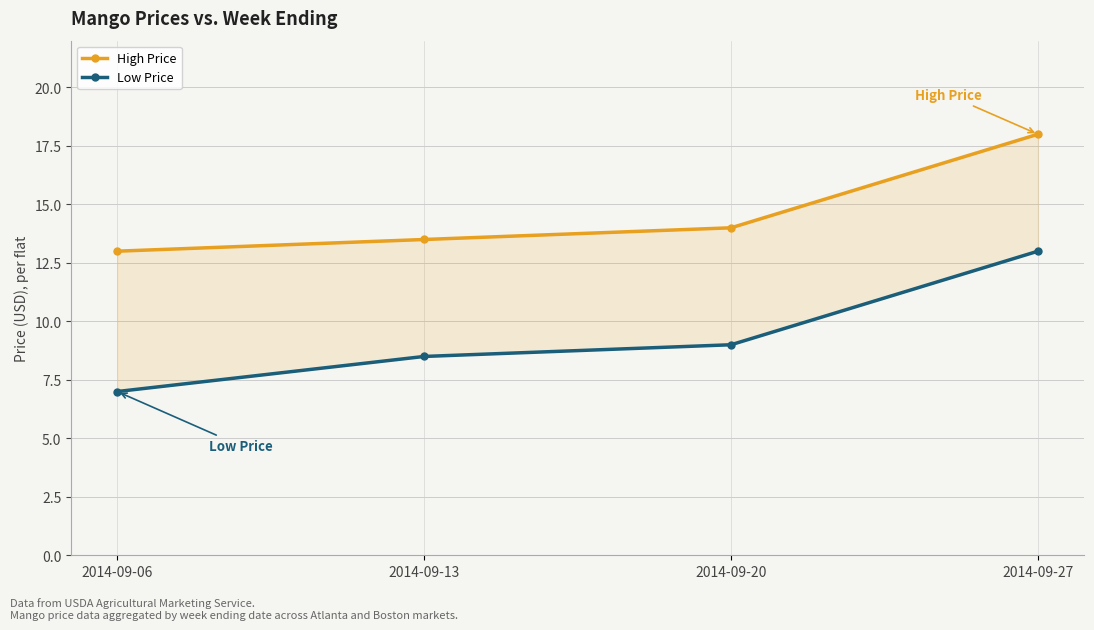

How many data points in High Price are less than 14?

2